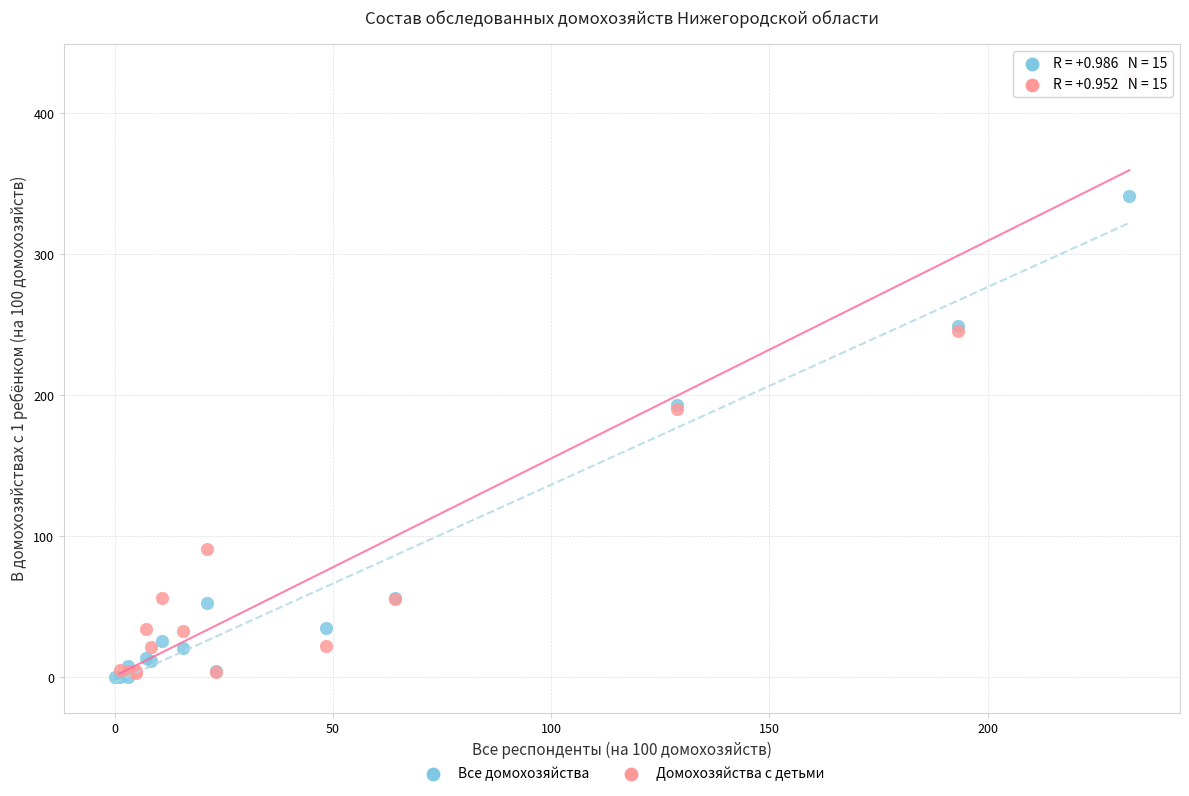

Which series has the widest spread of Y values?

Домохозяйства с детьми